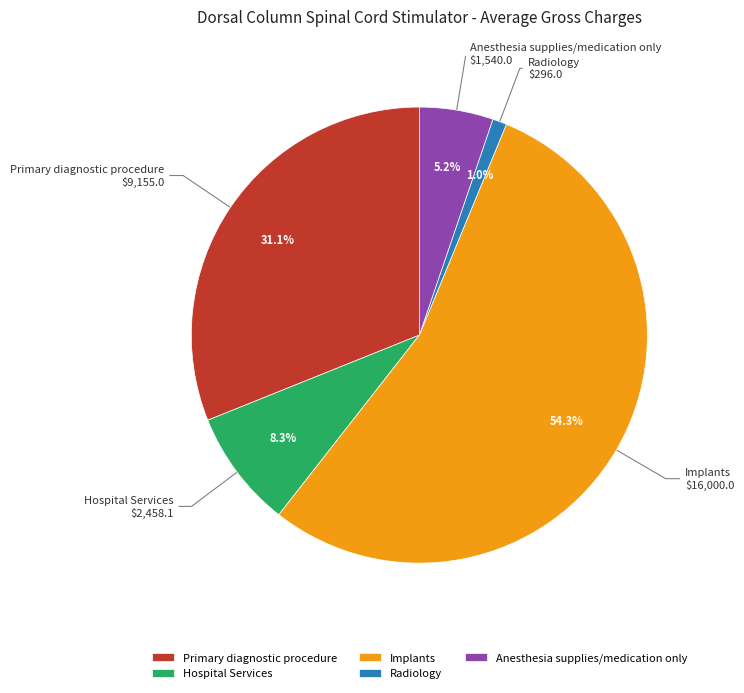

Between Hospital Services and Implants, which is larger?

Implants